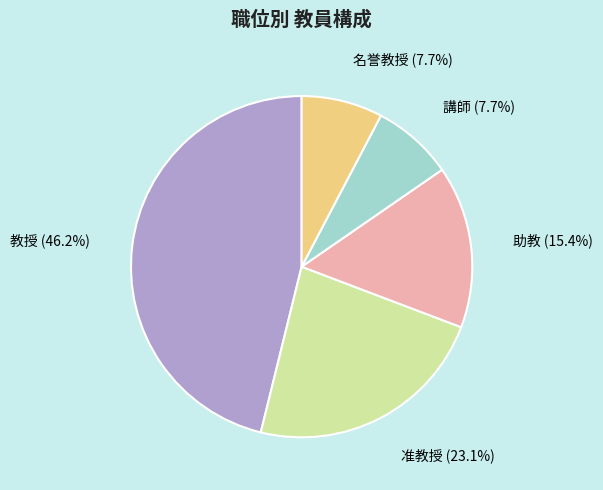

Is the sum of 准教授 and 教授 greater than half?

Yes